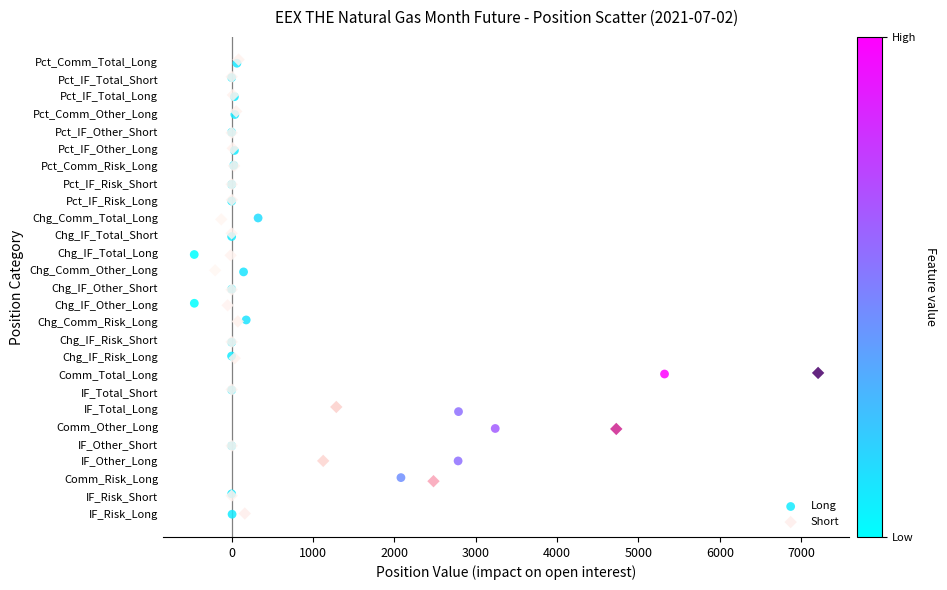

What are all the series names shown in the legend?

Long, Short